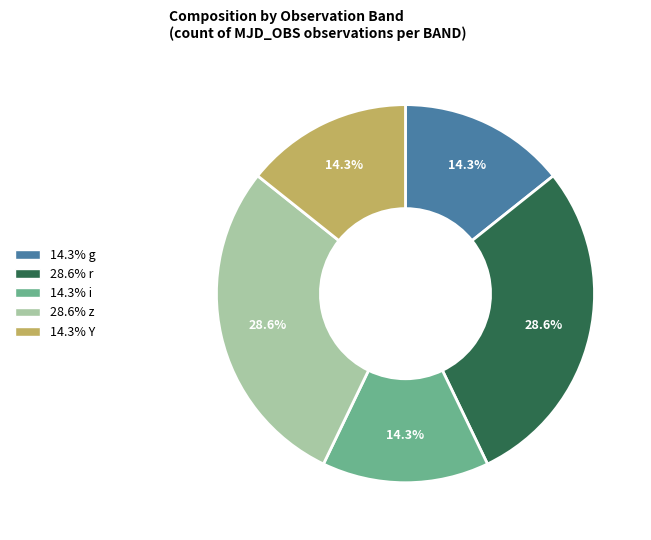

Does any single category account for the majority?

No